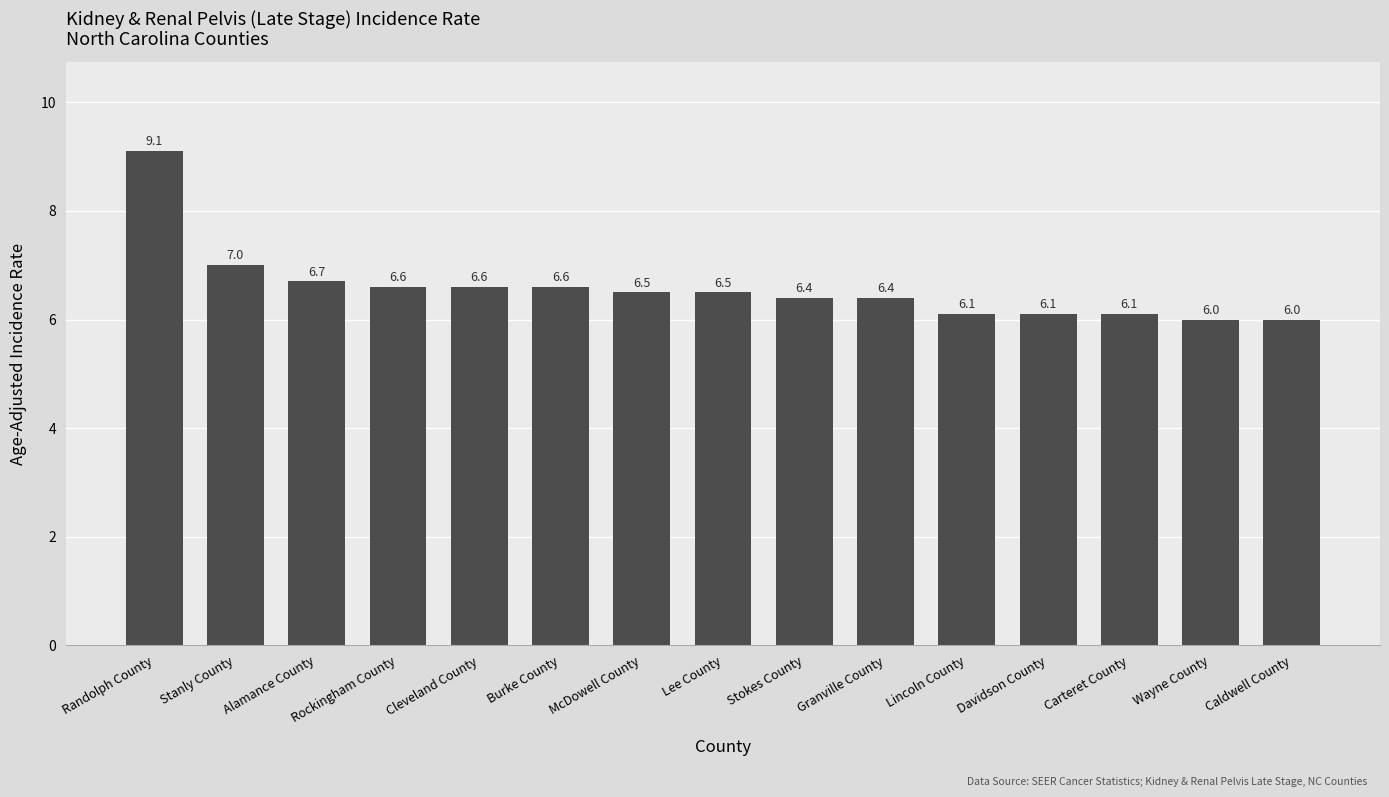

How many values exceed 6?

13